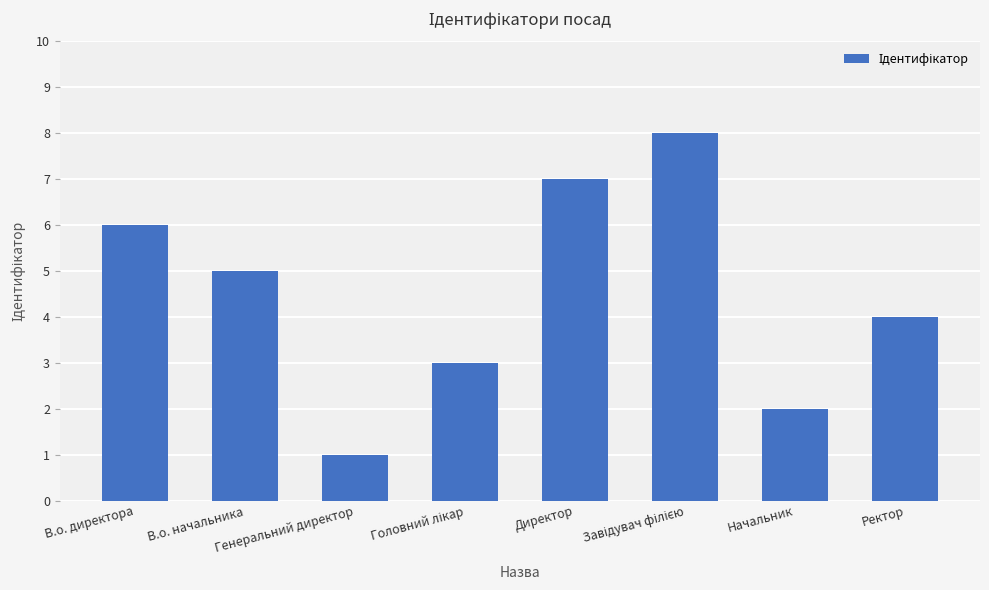

What is the greatest value displayed?

8